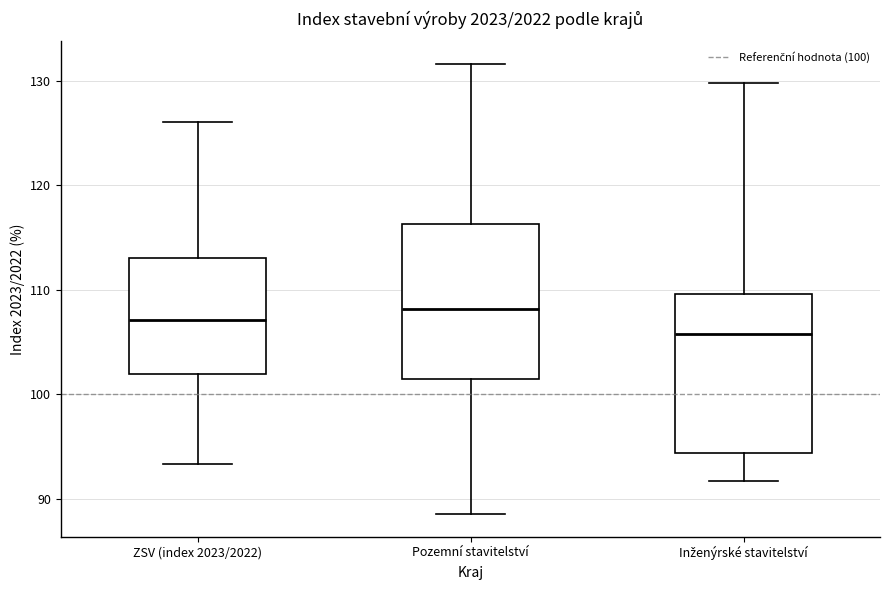

Reading left to right, read every box against the y-axis: the position of its median line, the range the box covers, and the ends of its whiskers. The values are not printed on the chart, so give them approximately, as read against the axis.

ZSV (index 2023/2022): median 107, box 102 to 113, whiskers 93 to 126
Pozemní stavitelství: median 108, box 101 to 116, whiskers 89 to 132
Inženýrské stavitelství: median 106, box 94 to 110, whiskers 92 to 130